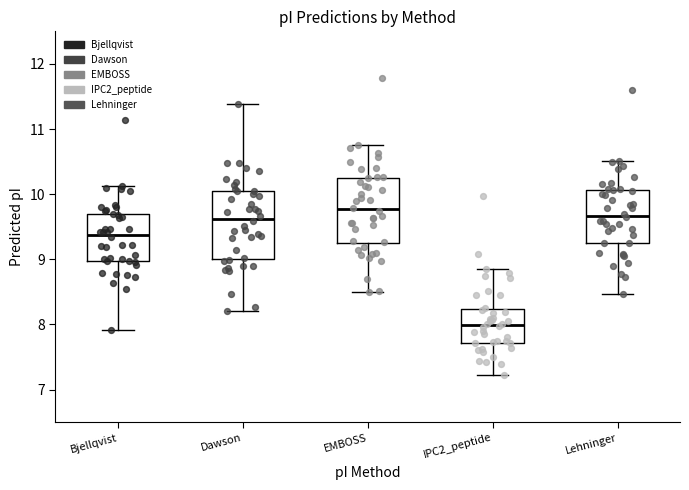

Reading left to right, read every box against the y-axis: the position of its median line, the range the box covers, and the ends of its whiskers. The values are not printed on the chart, so give them approximately, as read against the axis.

Bjellqvist: median 9.4, box 9.0 to 9.7, whiskers 7.9 to 10.1
Dawson: median 9.6, box 9.0 to 10.0, whiskers 8.2 to 11.4
EMBOSS: median 9.8, box 9.2 to 10.3, whiskers 8.5 to 10.8
IPC2_peptide: median 8.0, box 7.7 to 8.2, whiskers 7.2 to 8.9
Lehninger: median 9.7, box 9.3 to 10.1, whiskers 8.5 to 10.5